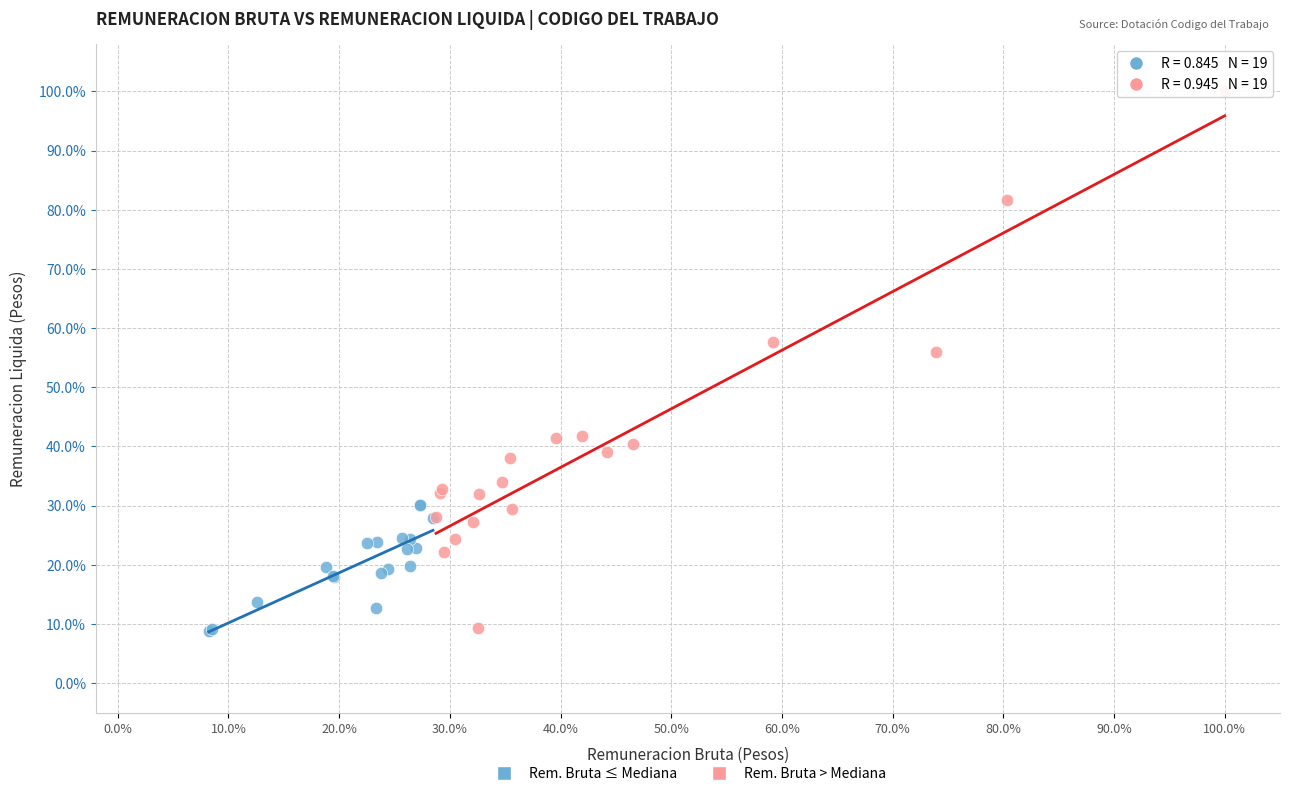

Which series reaches the maximum Y coordinate?

Rem. Bruta > Mediana